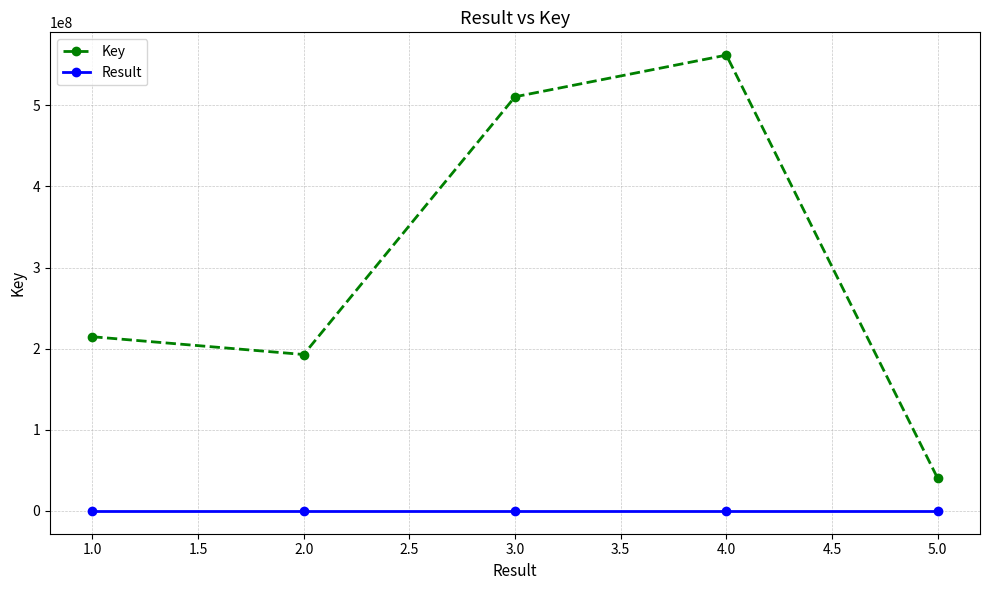

At which label is Key closest to 300893334?

1.0